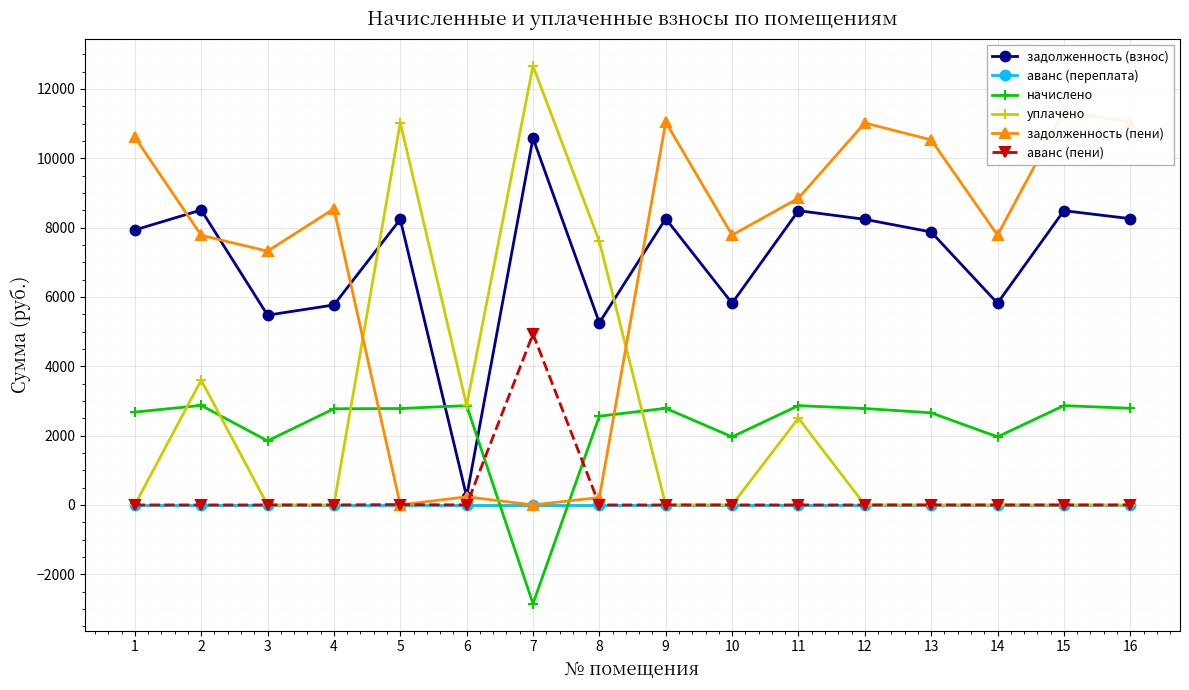

What is the total value across all series at 9?

22084.8